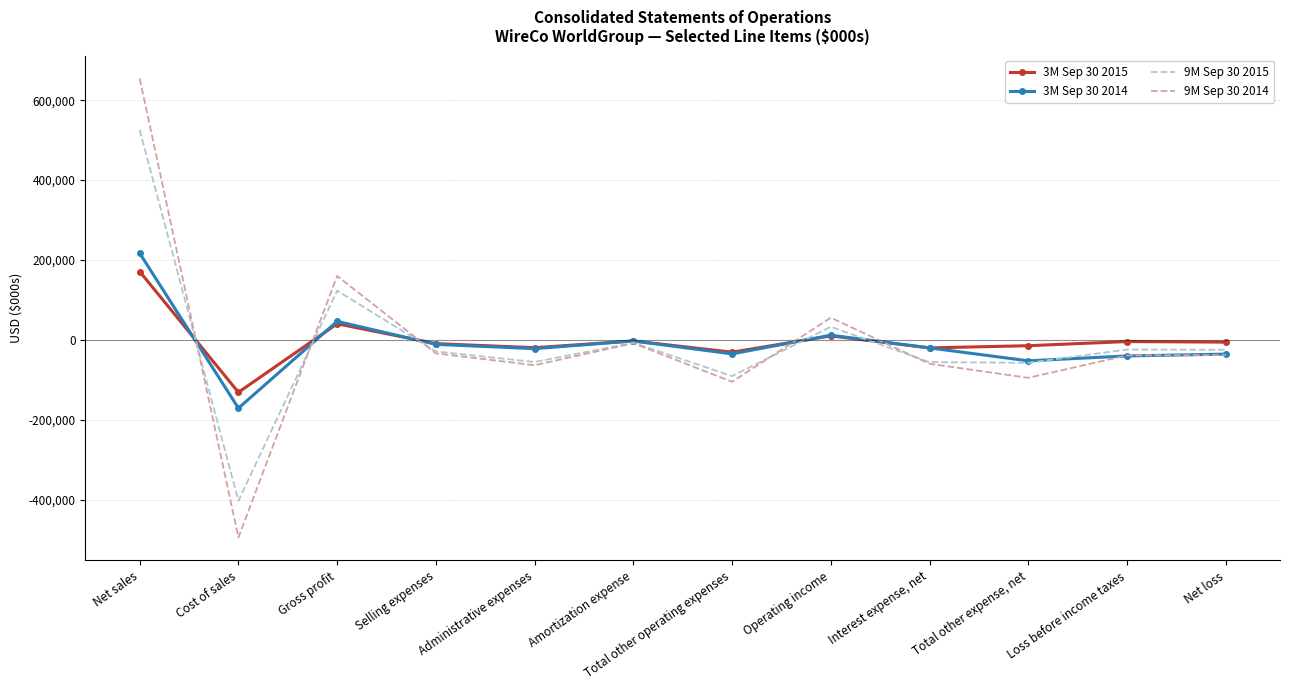

True or false: 3M Sep 30 2015 has a value of 171356 at Net sales.

True